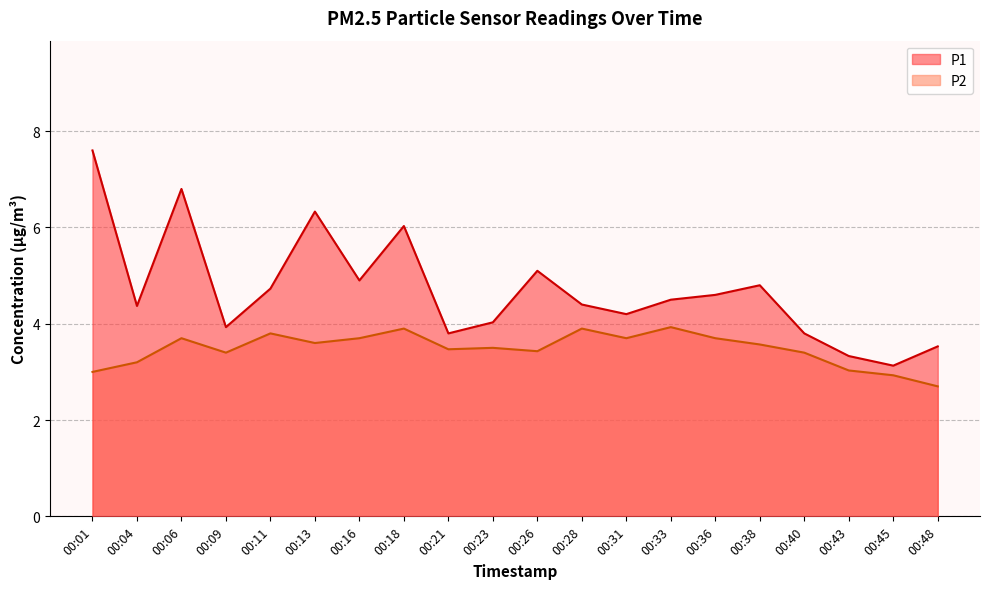

Does the chart have visible grid lines?

Yes